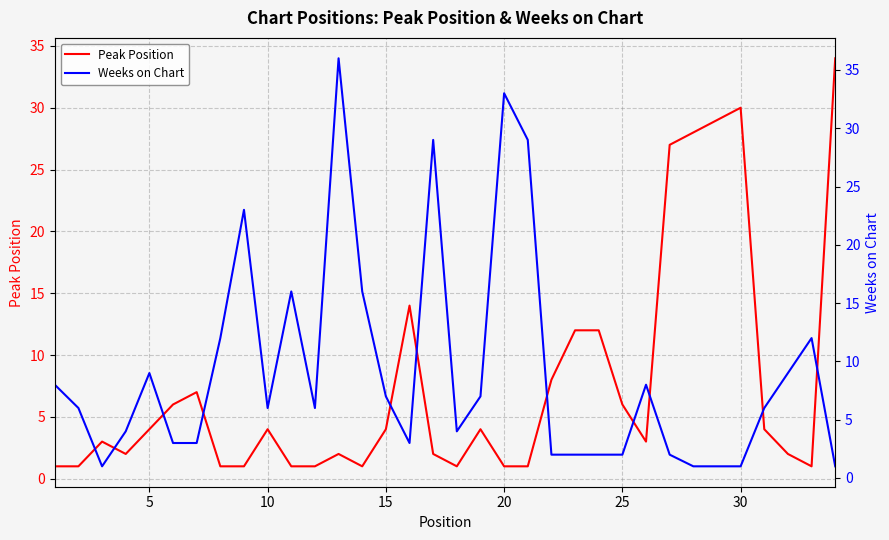

Is it true that Peak Position equals 4 at 5?

True